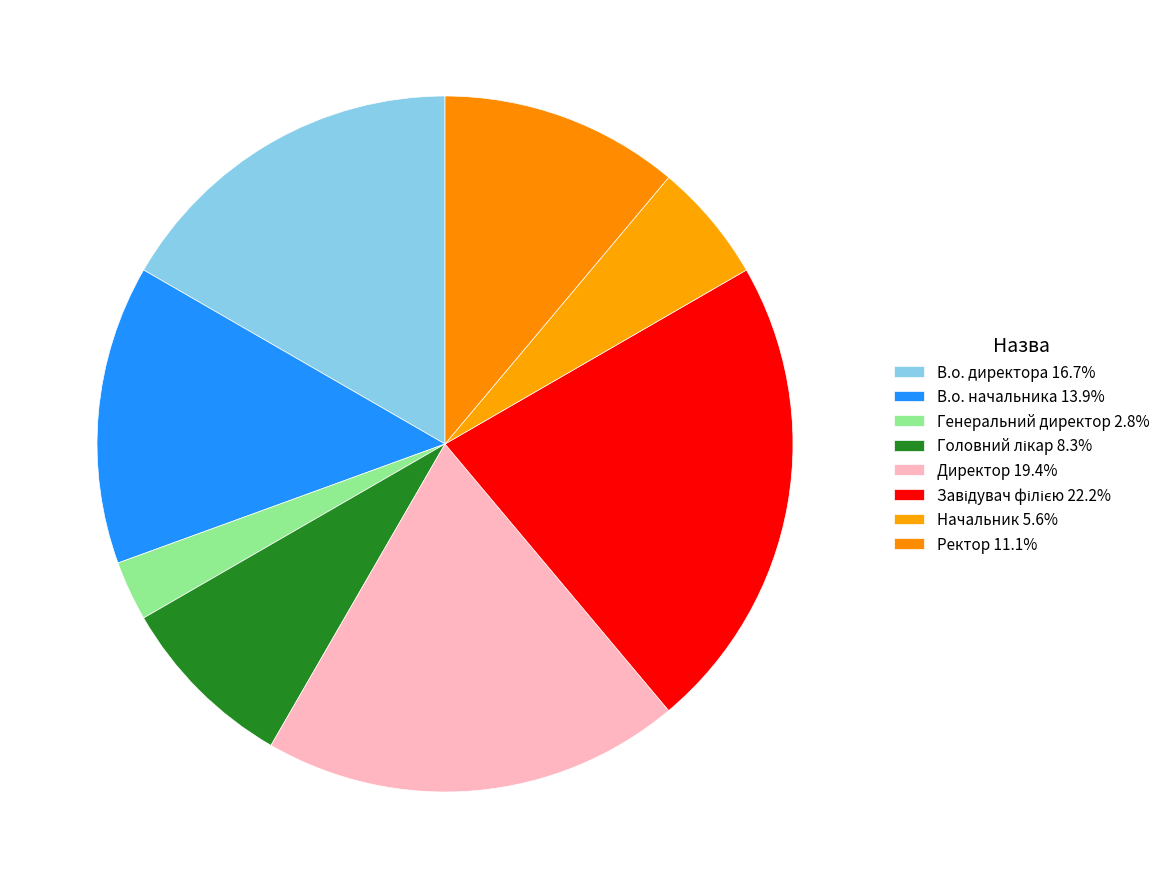

What is the change in value from В.о. директора to В.о. начальника?

-1